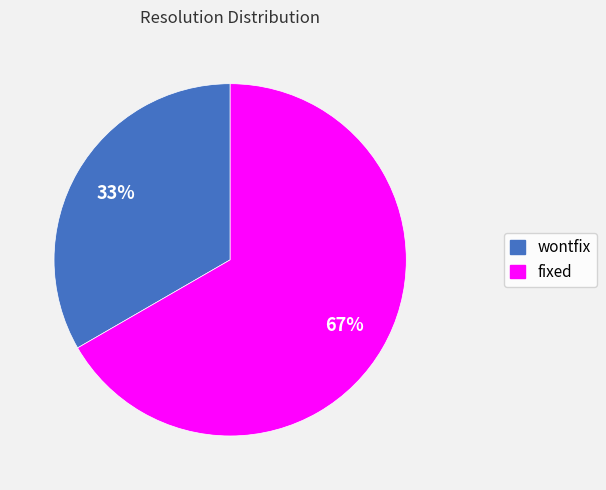

True or false: wontfix accounts for 33% of the total.

True